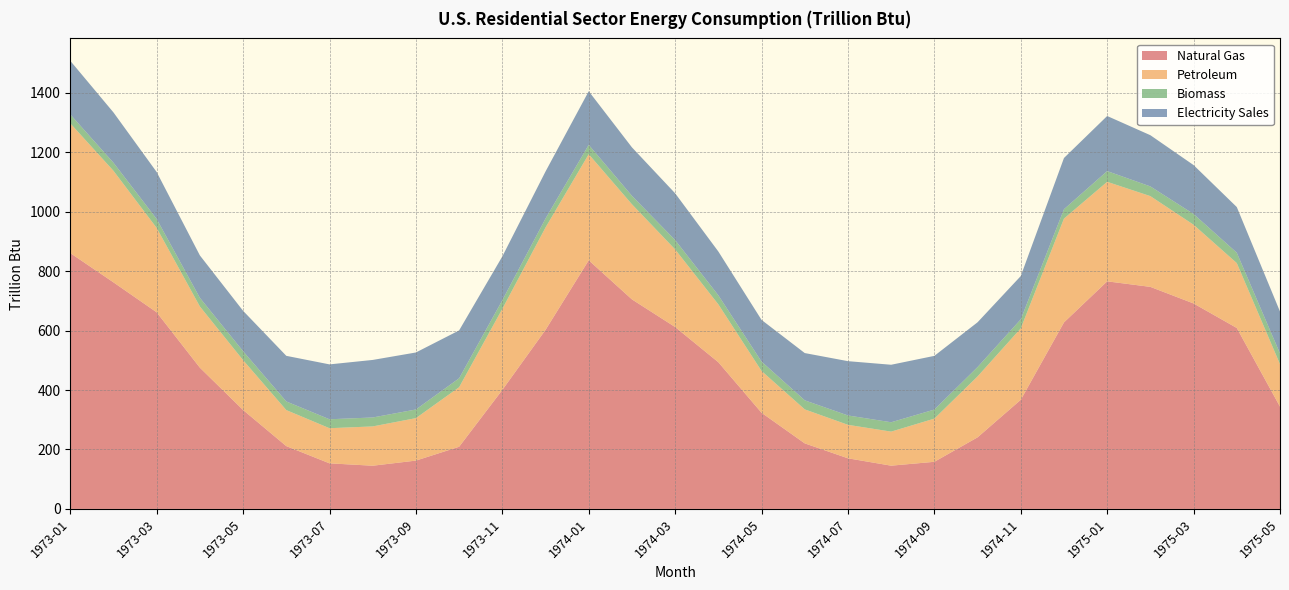

Reading right to left, extract all data points from this chart.

Natural Gas: 1975-05=344.1	1975-04=608.8	1975-03=691.2	1975-02=747.1	1975-01=765.7	1974-12=627.5	1974-11=367.2	1974-10=240.8	1974-09=158.5	1974-08=145.5	1974-07=170.3	1974-06=220.6	1974-05=323.5	1974-04=493.6	1974-03=612.0	1974-02=705.0	1974-01=836.5	1973-12=602.4	1973-11=400.3	1973-10=209.1	1973-09=162.6	1973-08=145.3	1973-07=153.4	1973-06=211.3	1973-05=332.8	1973-04=475.2	1973-03=661.5	1973-02=762.3	1973-01=860.8
Petroleum: 1975-05=142.9	1975-04=218.3	1975-03=264.9	1975-02=305.3	1975-01=334.8	1974-12=349.3	1974-11=240.3	1974-10=204.9	1974-09=145.3	1974-08=114.6	1974-07=112.6	1974-06=114.3	1974-05=140.7	1974-04=194.6	1974-03=261.1	1974-02=320.0	1974-01=356.9	1973-12=344.5	1973-11=272.7	1973-10=200.3	1973-09=142.9	1973-08=132.2	1973-07=118.2	1973-06=121.2	1973-05=167.7	1973-04=205.9	1973-03=283.8	1973-02=375.3	1973-01=436.5
Biomass: 1975-05=36.1	1975-04=35.0	1975-03=36.1	1975-02=32.6	1975-01=36.1	1974-12=31.5	1974-11=30.5	1974-10=31.5	1974-09=30.5	1974-08=31.5	1974-07=31.5	1974-06=30.5	1974-05=31.5	1974-04=30.5	1974-03=31.5	1974-02=28.5	1974-01=31.5	1973-12=30.1	1973-11=29.1	1973-10=30.1	1973-09=29.1	1973-08=30.1	1973-07=30.1	1973-06=29.1	1973-05=30.1	1973-04=29.1	1973-03=30.1	1973-02=27.2	1973-01=30.1
Electricity Sales: 1975-05=140.9	1975-04=153.6	1975-03=164.6	1975-02=172.3	1975-01=185.3	1974-12=172.3	1974-11=145.6	1974-10=150.7	1974-09=180.7	1974-08=193.5	1974-07=182.7	1974-06=159.0	1974-05=140.3	1974-04=147.4	1974-03=157.3	1974-02=163.0	1974-01=180.4	1973-12=158.3	1973-11=147.3	1973-10=161.1	1973-09=191.8	1973-08=193.6	1973-07=184.7	1973-06=153.4	1973-05=135.9	1973-04=142.7	1973-03=158.0	1973-02=169.2	1973-01=180.3